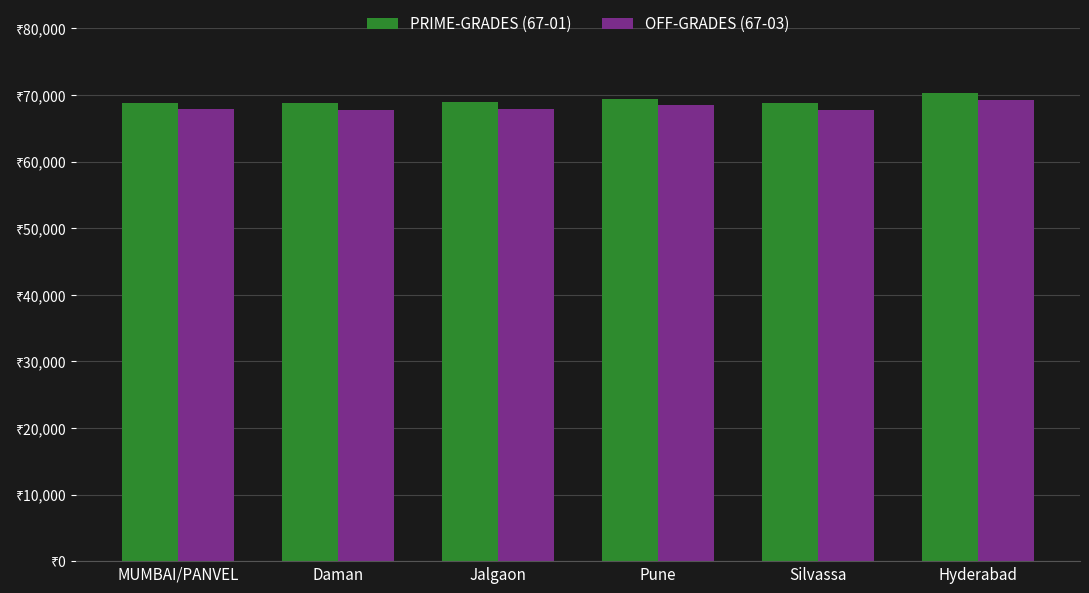

Which series has the widest spread of values?

PRIME-GRADES (67-01)